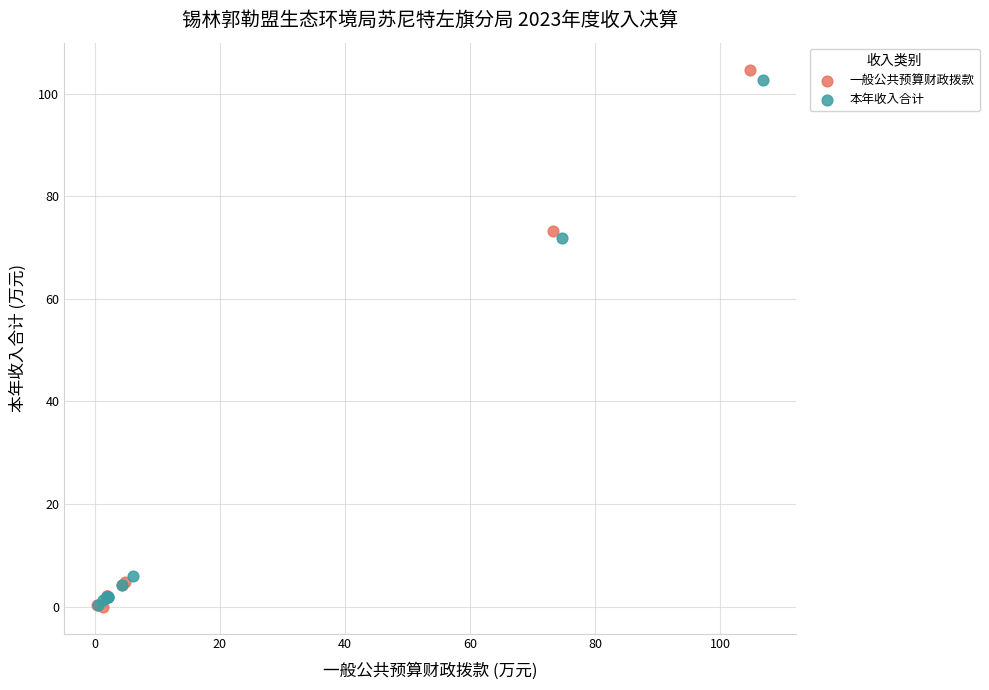

Which series has the widest spread of Y values?

一般公共预算财政拨款